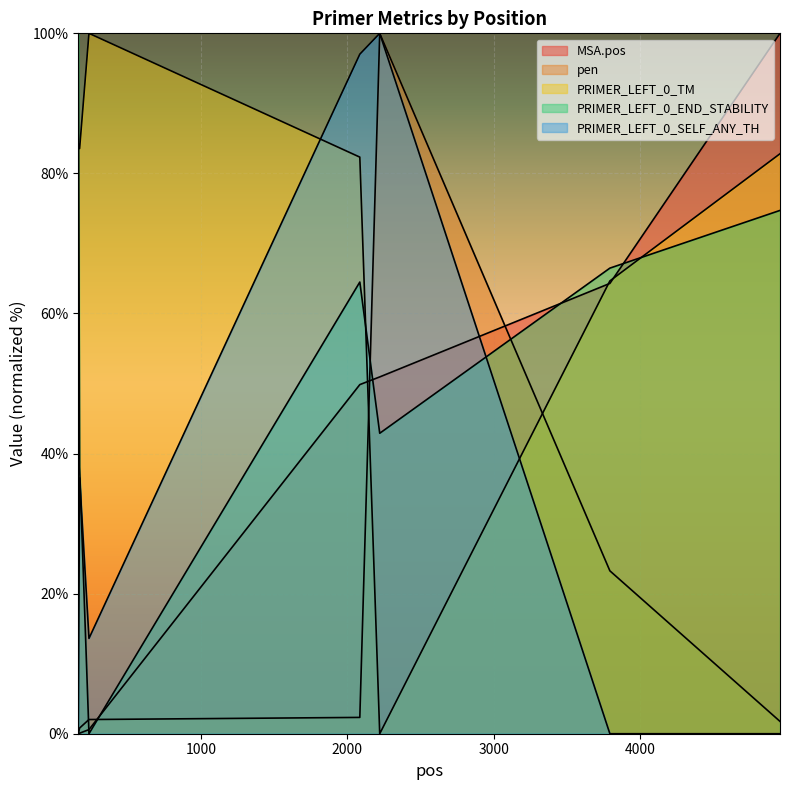

True or false: PRIMER_LEFT_0_SELF_ANY_TH and MSA.pos cross at least once.

True